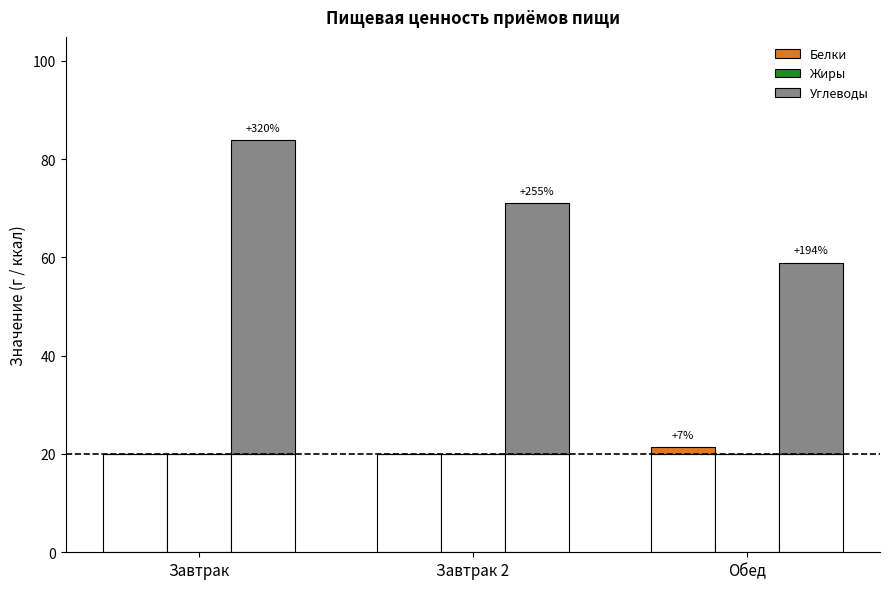

Which series has the largest total across all categories?

Углеводы